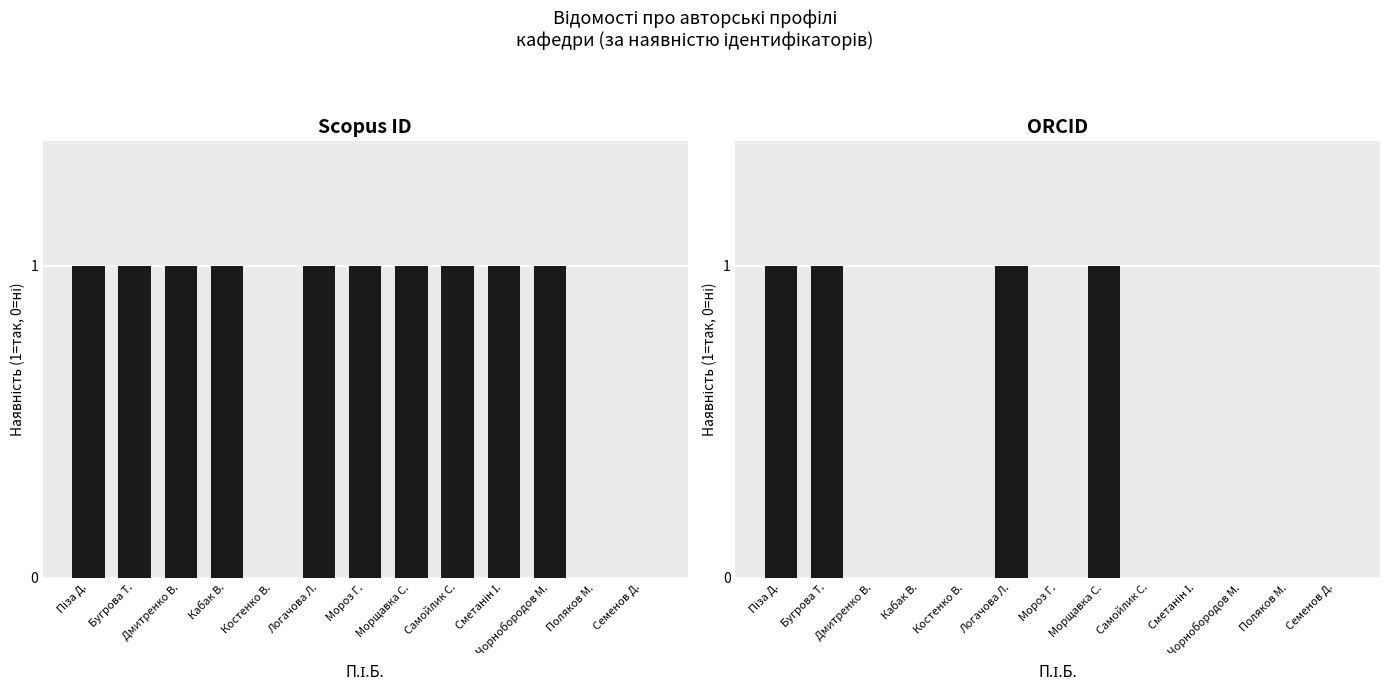

List the series in order of their overall mean, highest first.

Наявність Scopus ID, Наявність ORCID